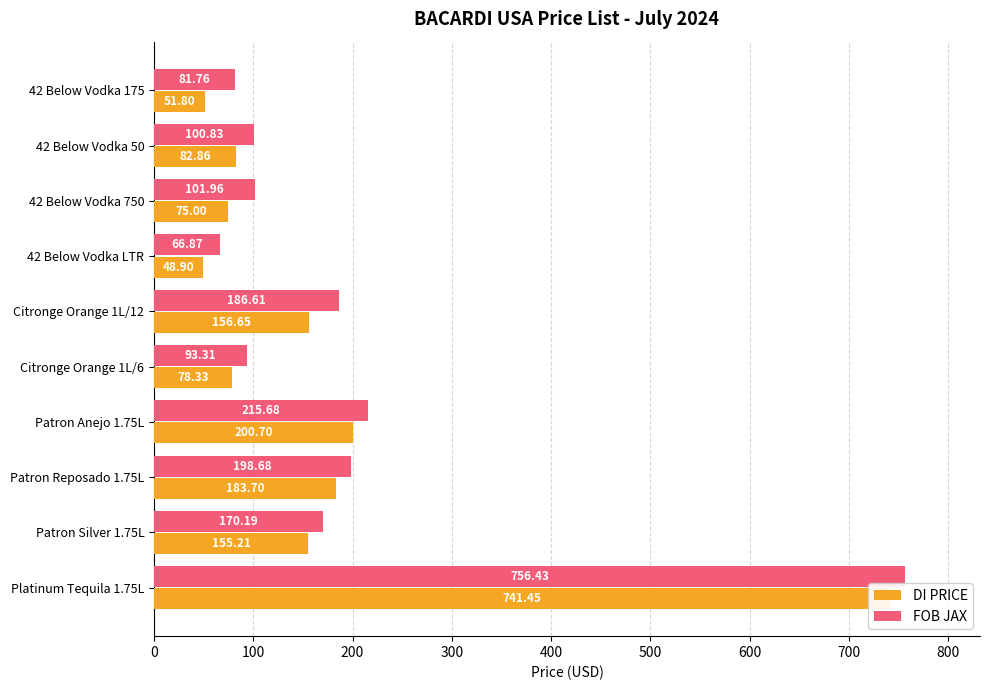

Rank the series by their maximum value, from highest to lowest.

FOB JAX, DI PRICE